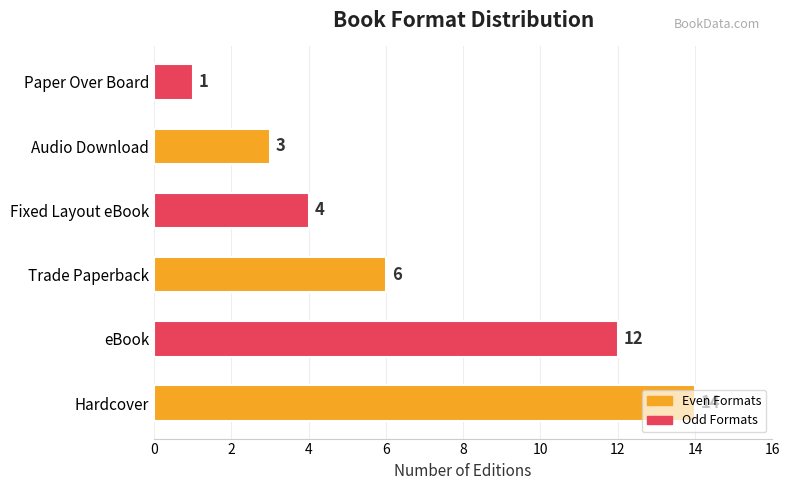

What is the sum of all values?

40